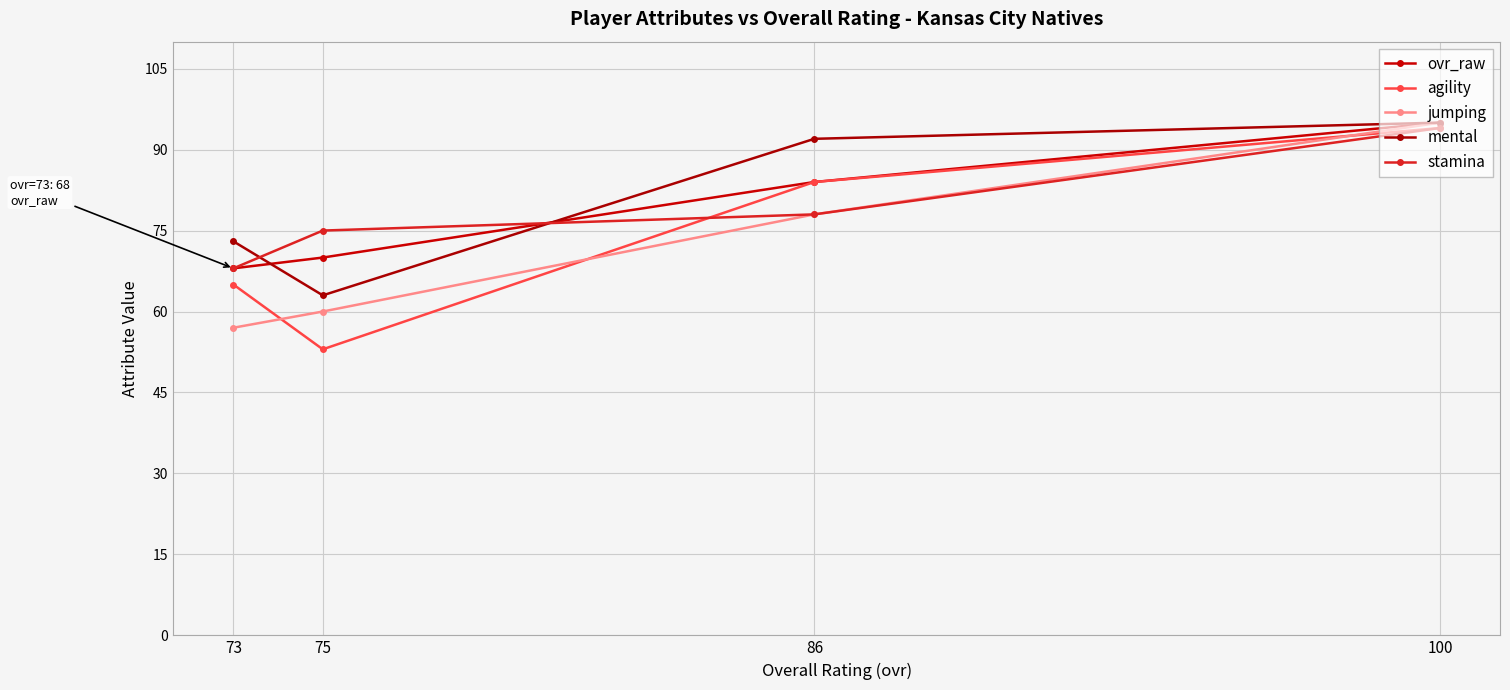

Which label corresponds to the largest value in the chart?

100